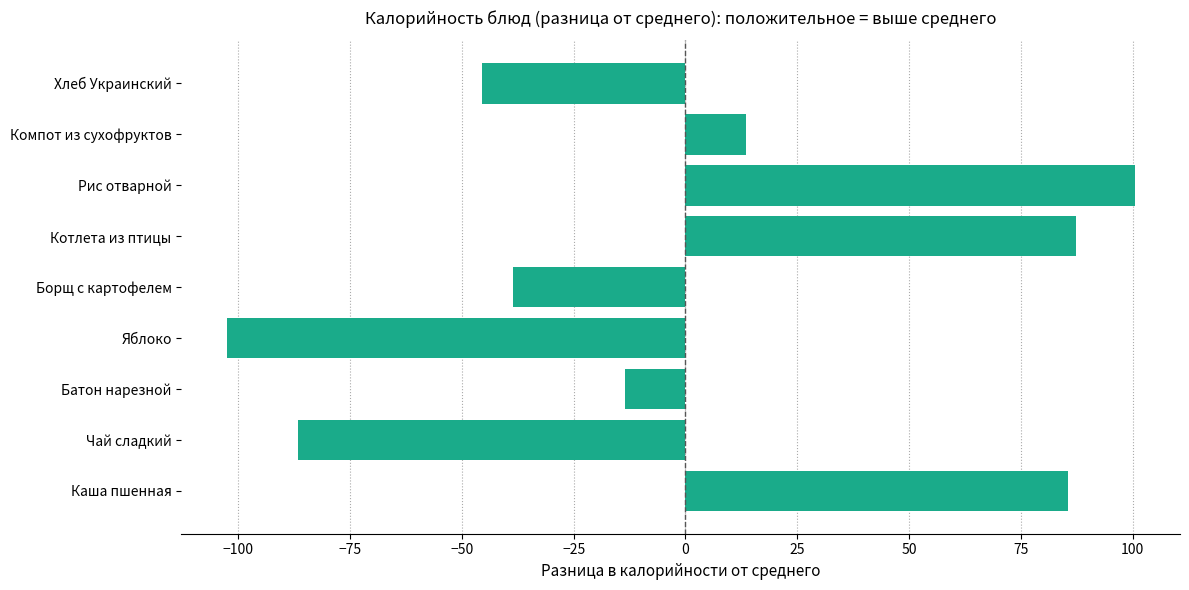

The value at Рис отварной is 143.6. True or false?

False